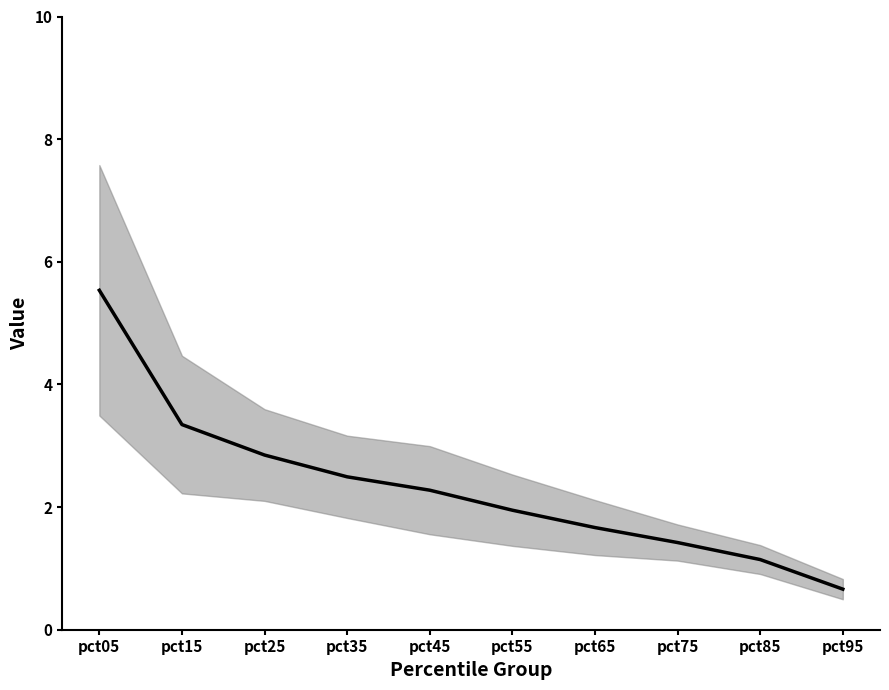

Does the chart have visible grid lines?

No